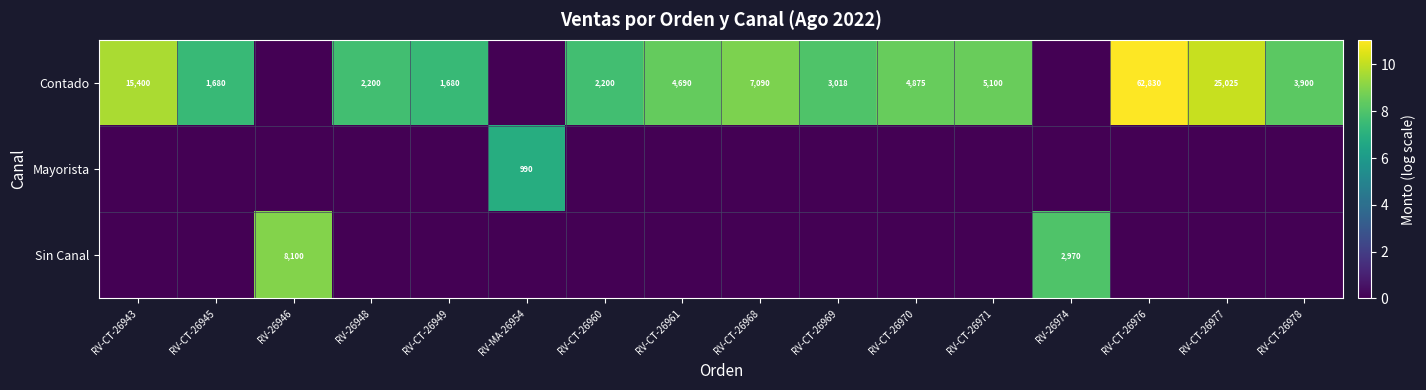

The Sin Canal series shows 8100 at RV-26946. True or false?

True